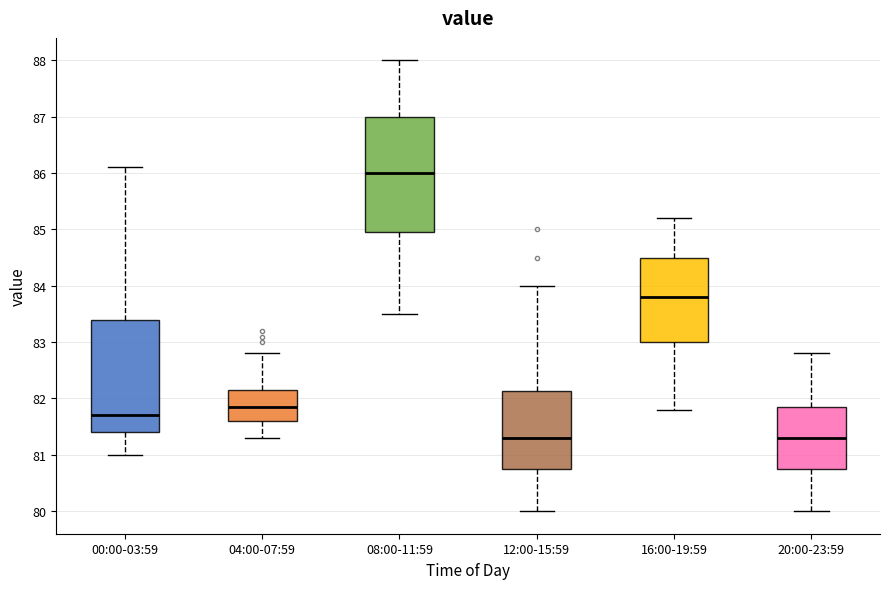

Which box has the highest median line?

08:00-11:59